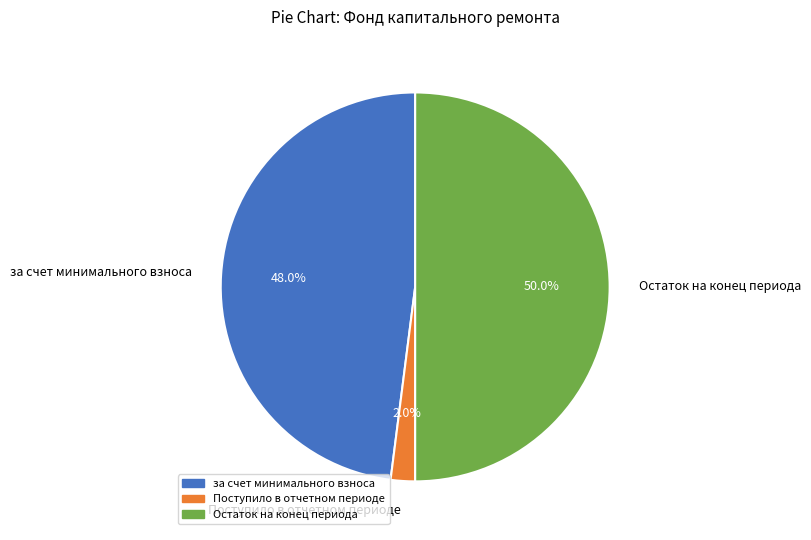

How much of the chart is everything except за счет минимального взноса?

52.0%